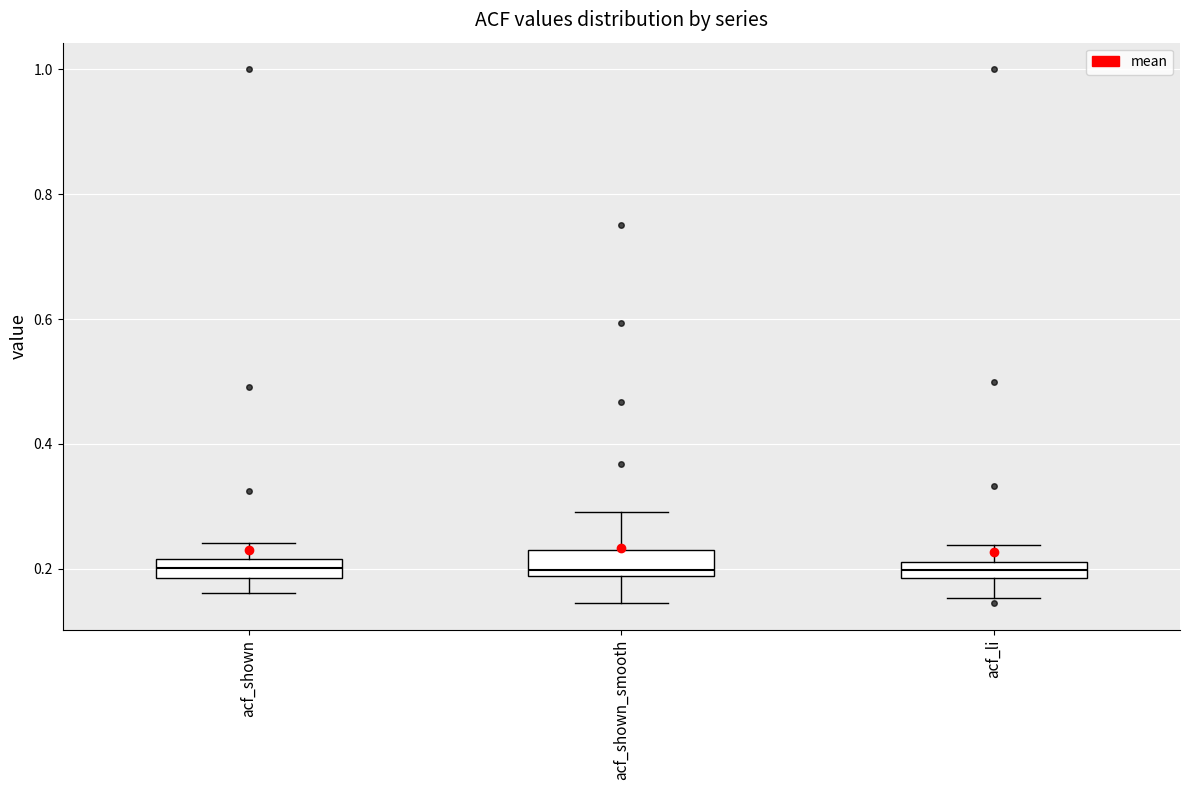

Where does the median line of the box for acf_li sit on the y-axis? The values are not printed on the chart, so give them approximately, as read against the axis.

0.20